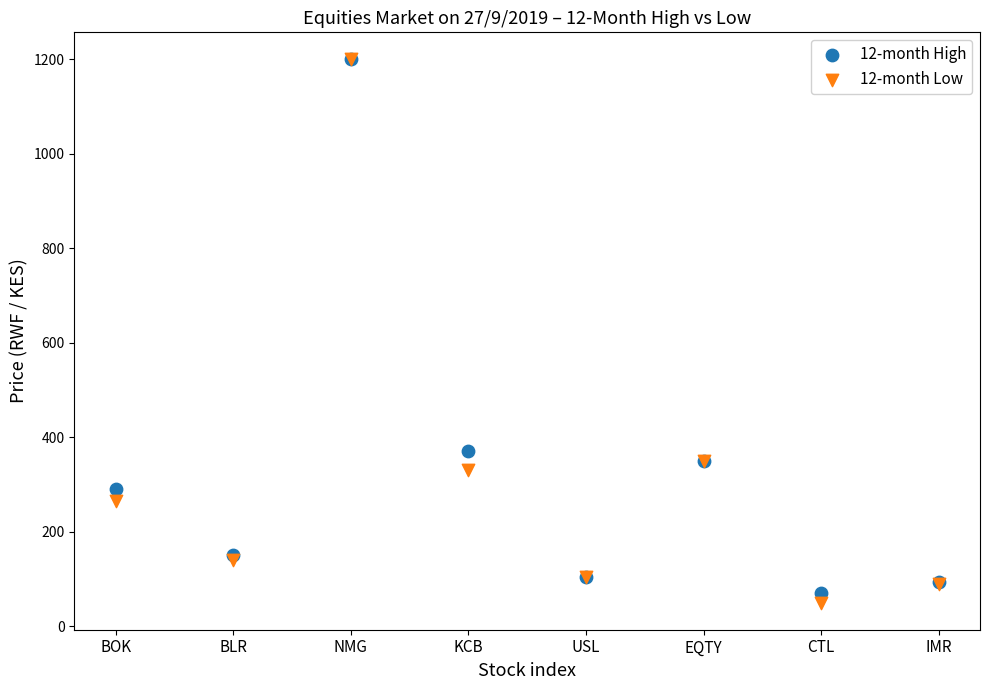

In the 12-month High series, what Y value is closest to 635?

370